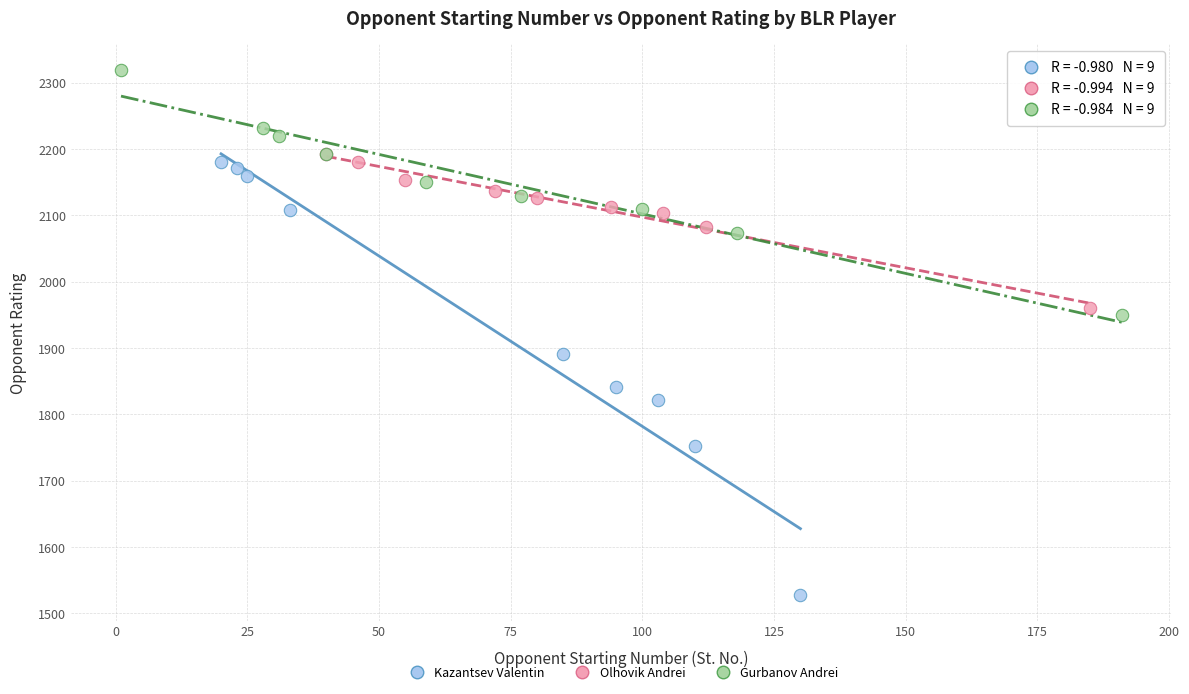

Which series contains the highest Y value?

Gurbanov Andrei